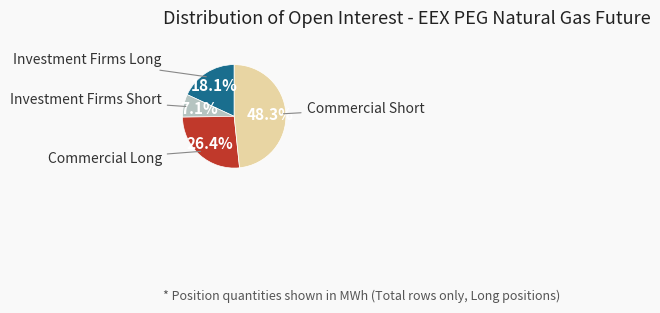

What is the smallest slice in the pie chart?

Investment Firms Short